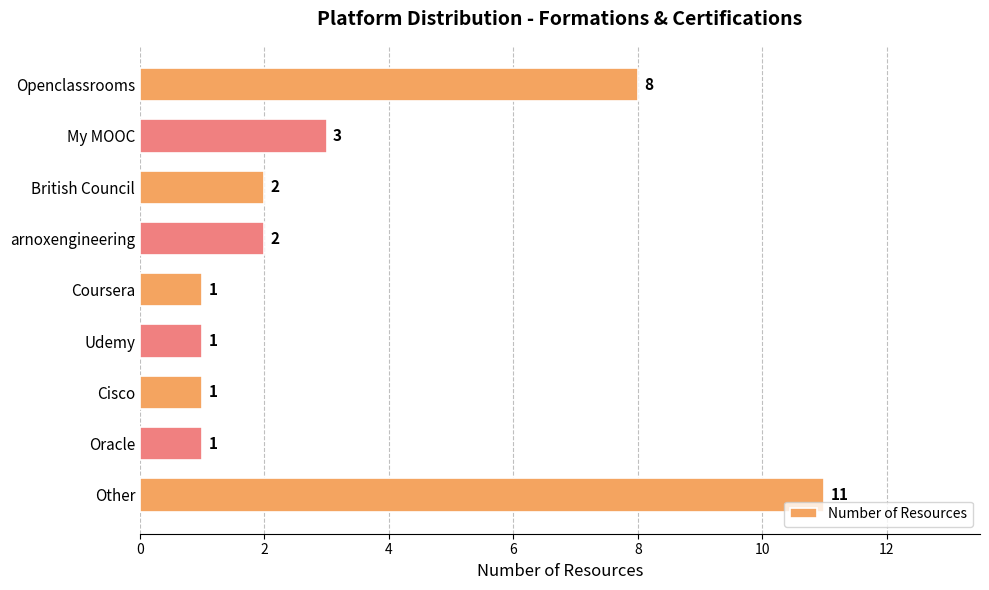

What is the greatest value displayed?

11